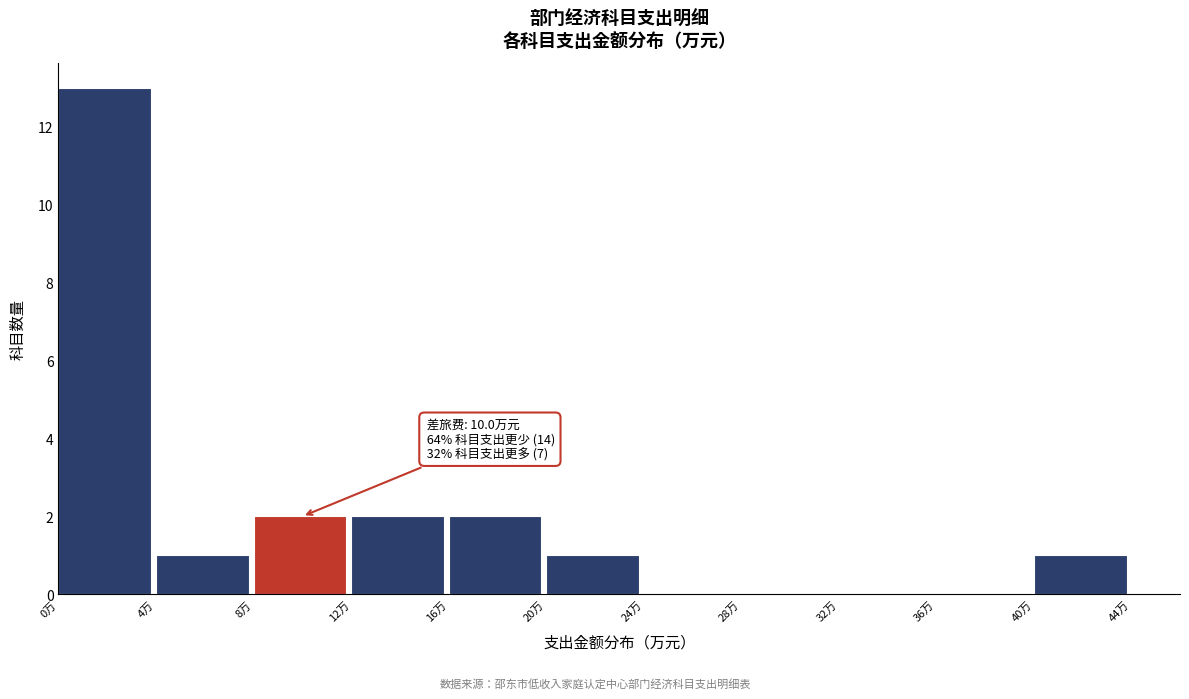

Over which range of the x-axis is the bar tallest?

0 to 4